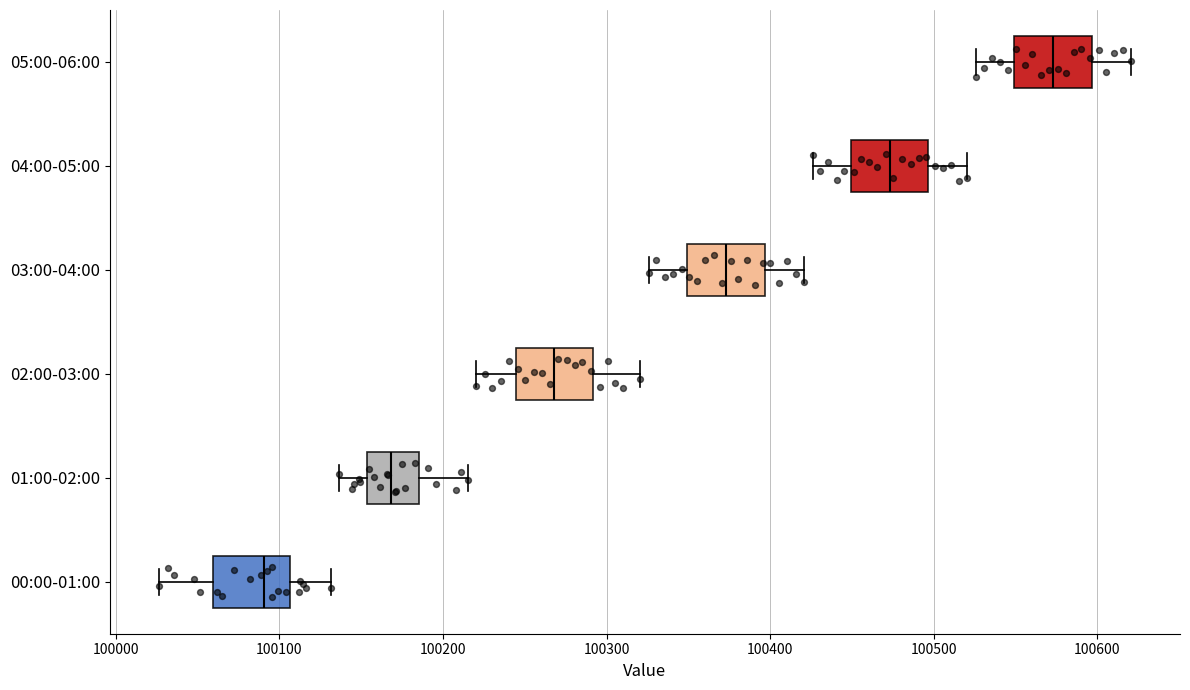

Reading bottom to top, read every box against the x-axis: the position of its median line, the range the box covers, and the ends of its whiskers. The values are not printed on the chart, so give them approximately, as read against the axis.

00:00-01:00: median 100090, box 100060 to 100110, whiskers 100030 to 100130
01:00-02:00: median 100170, box 100150 to 100190, whiskers 100140 to 100220
02:00-03:00: median 100270, box 100240 to 100290, whiskers 100220 to 100320
03:00-04:00: median 100370, box 100350 to 100400, whiskers 100330 to 100420
04:00-05:00: median 100470, box 100450 to 100500, whiskers 100430 to 100520
05:00-06:00: median 100570, box 100550 to 100600, whiskers 100530 to 100620